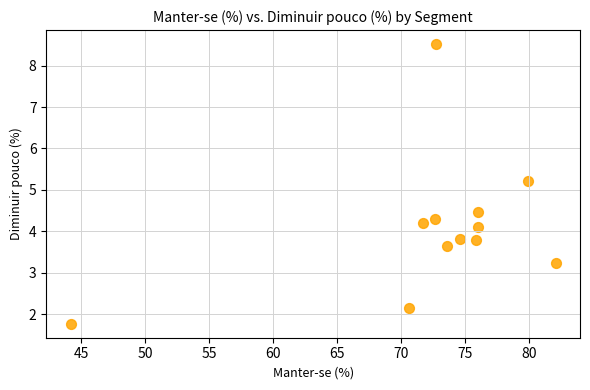

What Y value in the scatter plot is closest to 5?

5.2